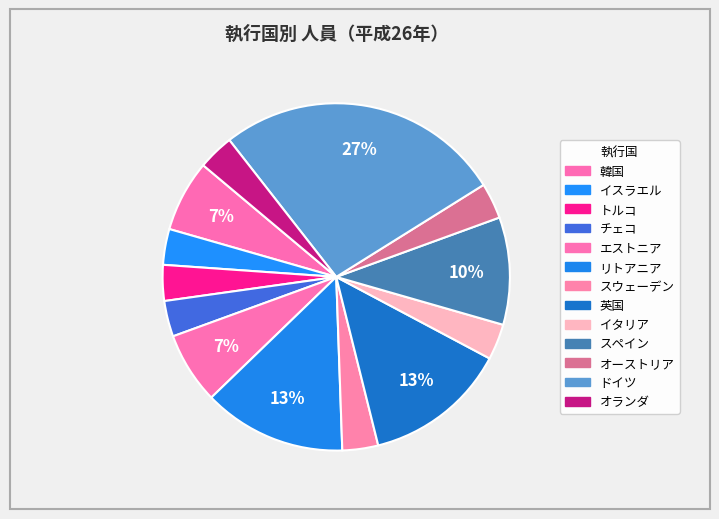

To the nearest percent, what percentage of the pie is スウェーデン?

3%